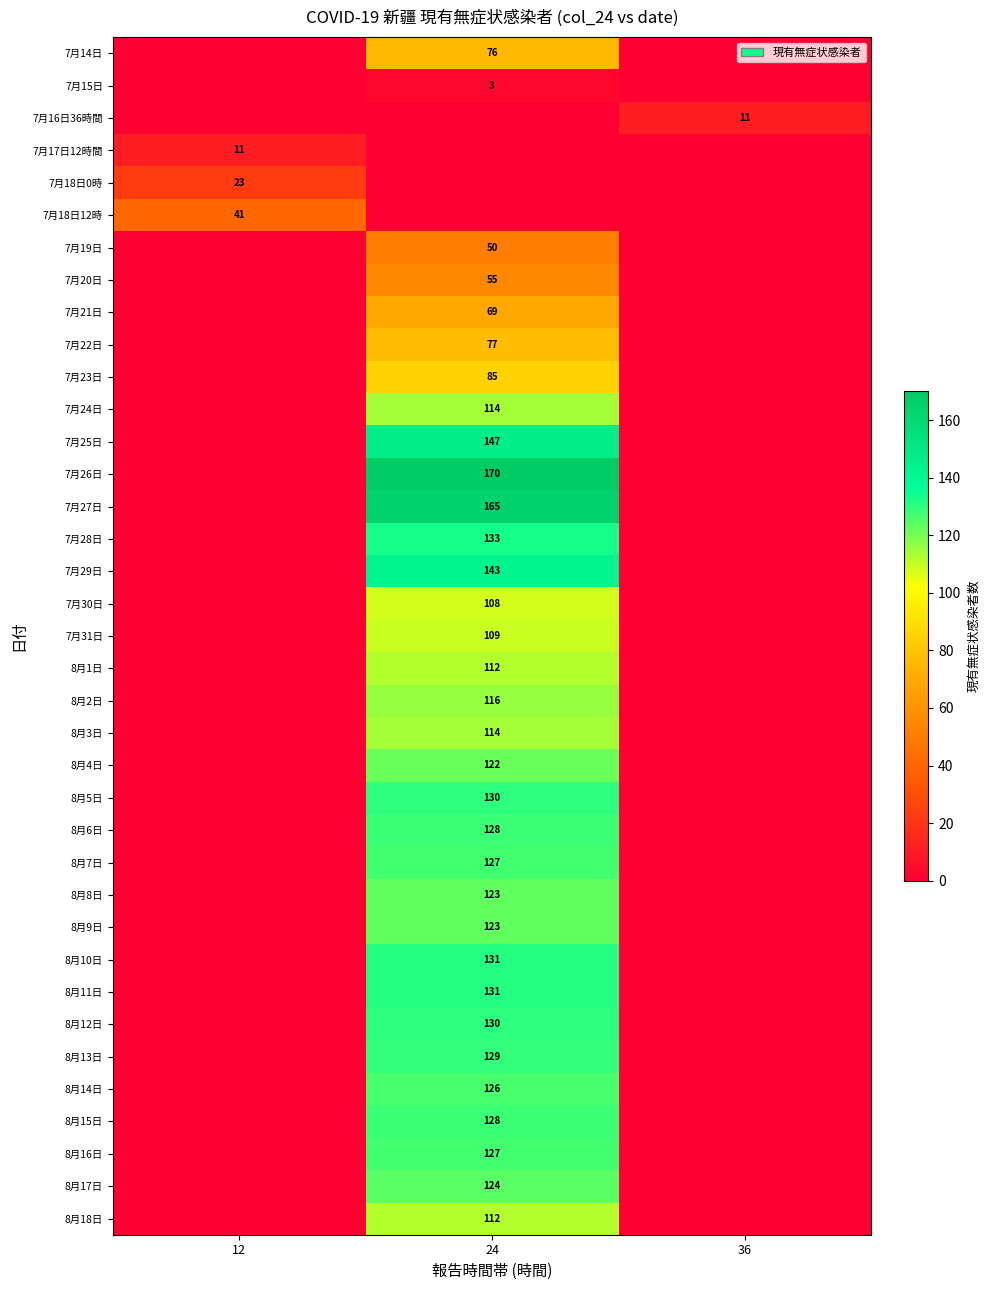

The value of 8月4日 at 24 is 122. True or false?

True